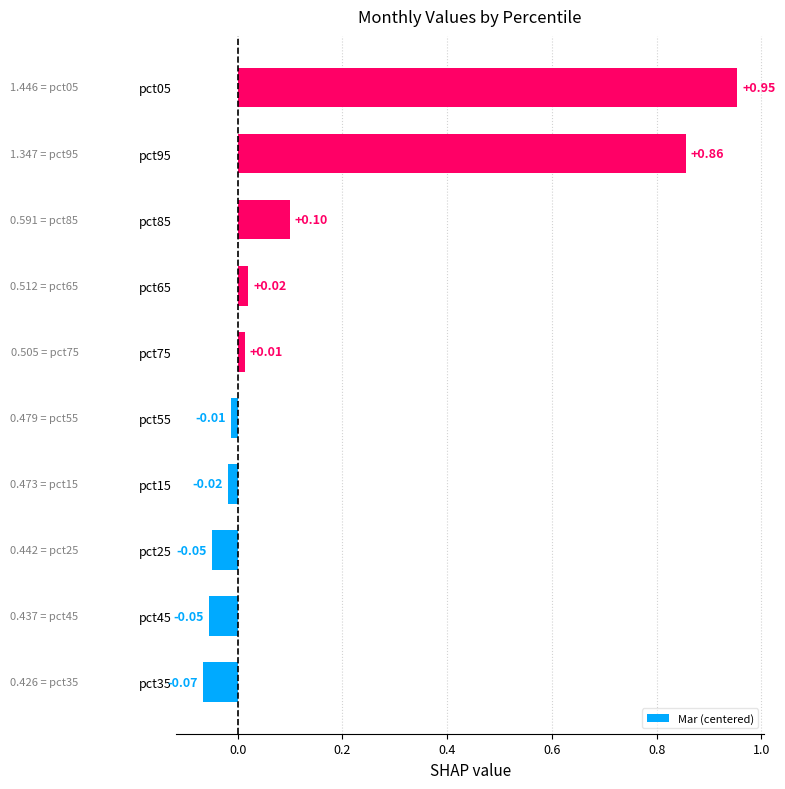

What is the sum of all values?

1.7